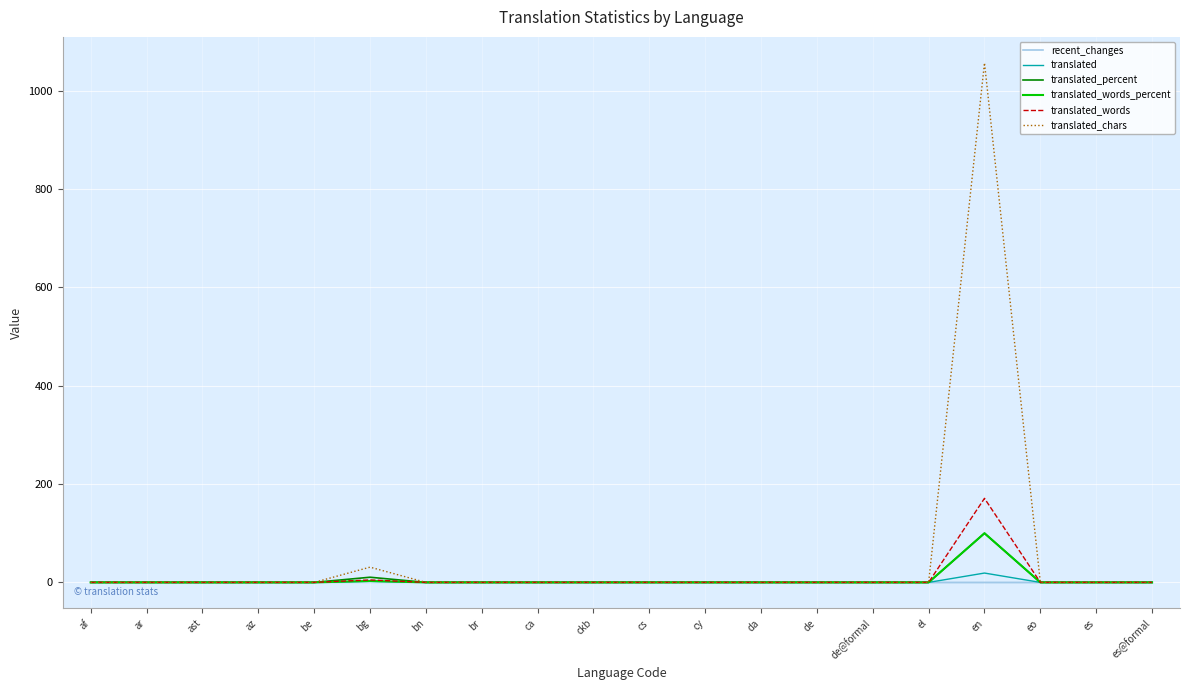

The translated_chars series shows 0.0 at be. True or false?

True